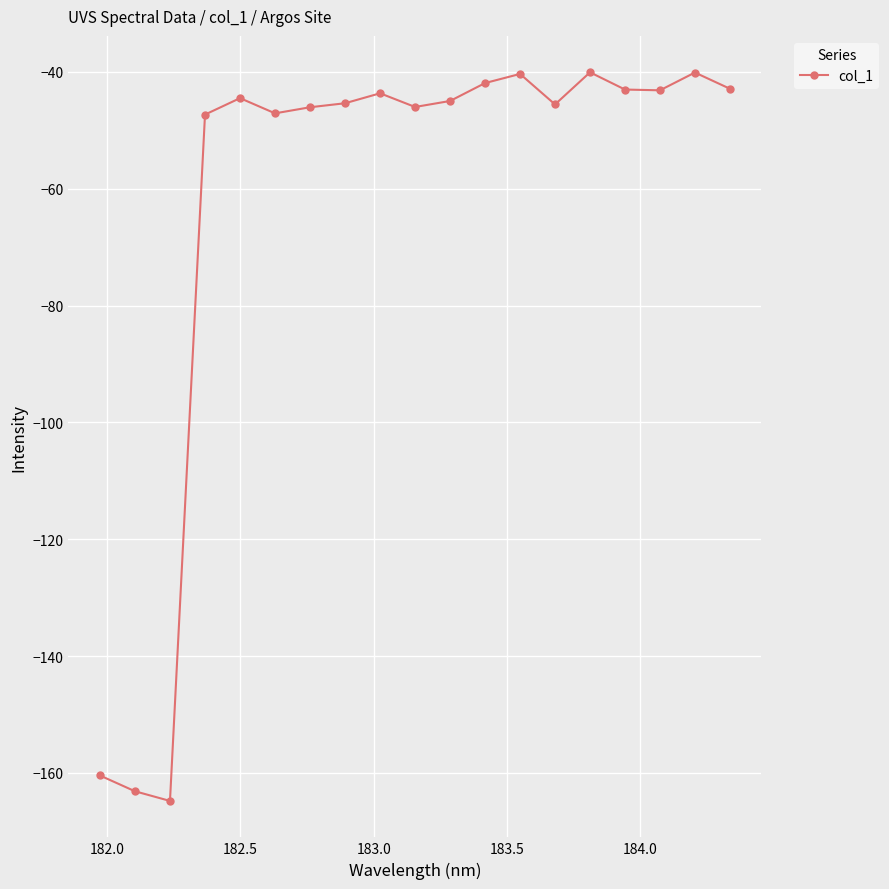

True or false: there are more than 0 points higher than both neighbors.

True